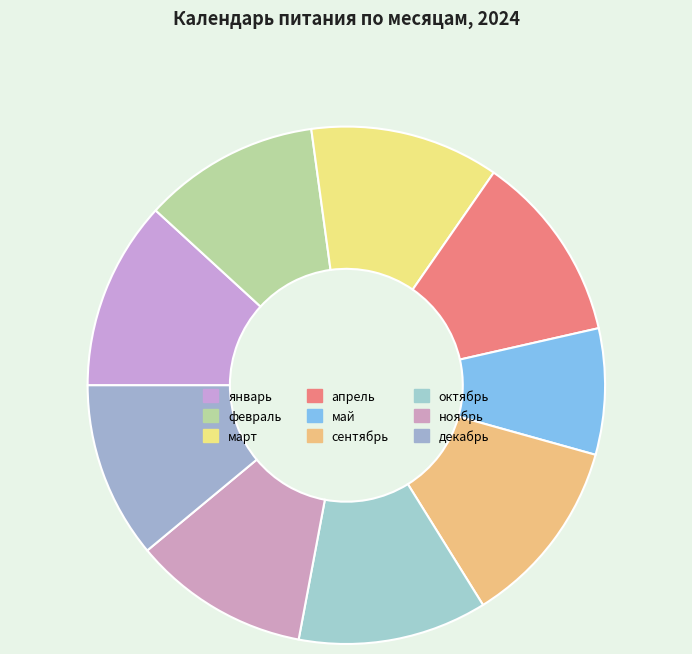

Count the number of slices in the pie.

9